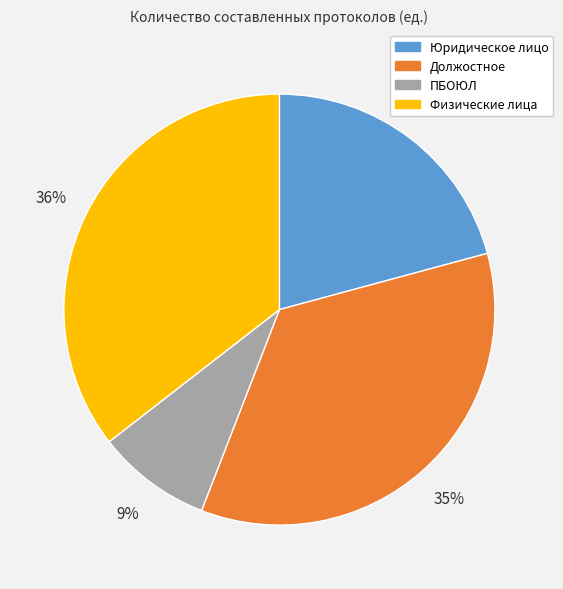

Which slice is the smallest?

ПБОЮЛ